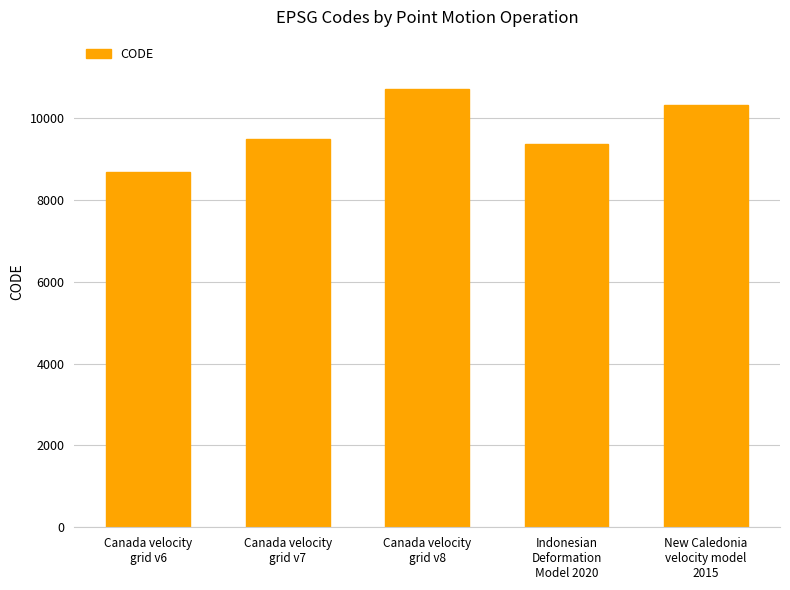

What value does the data have at Canada velocity
grid v7?

9483